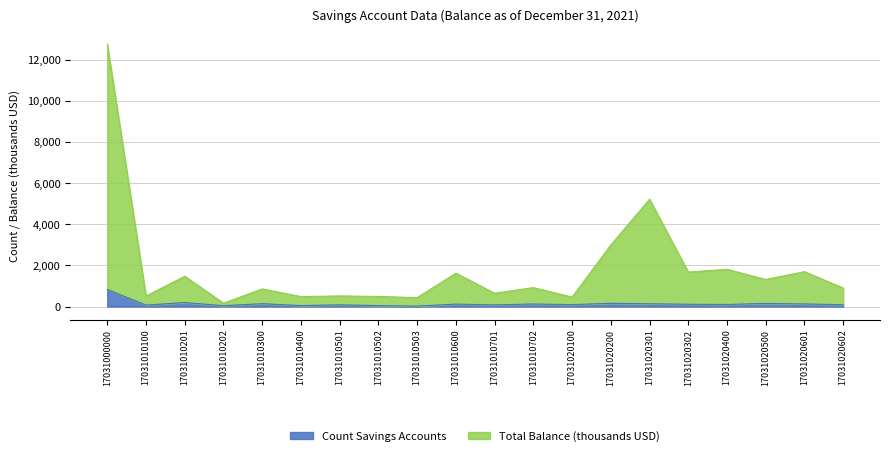

True or false: Total Balance Savings Accounts and Count Savings Accounts intersect in this chart.

False